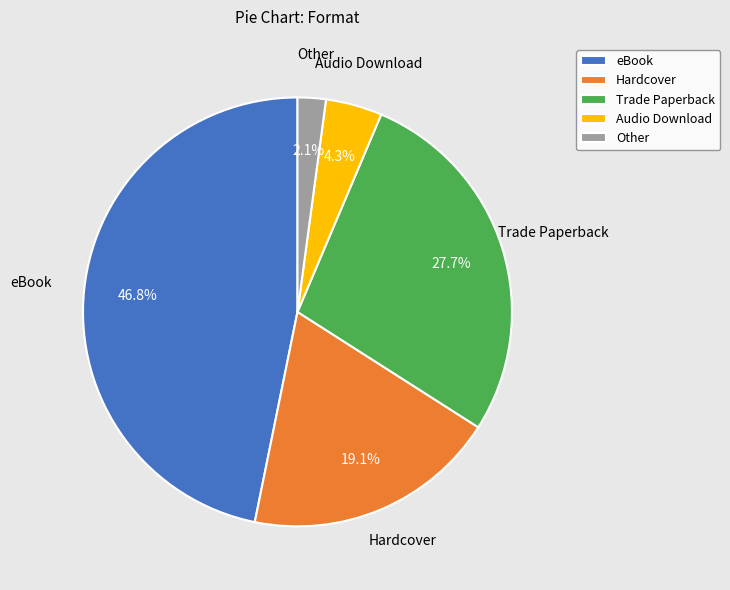

How much of the chart is everything except Hardcover?

80.9%